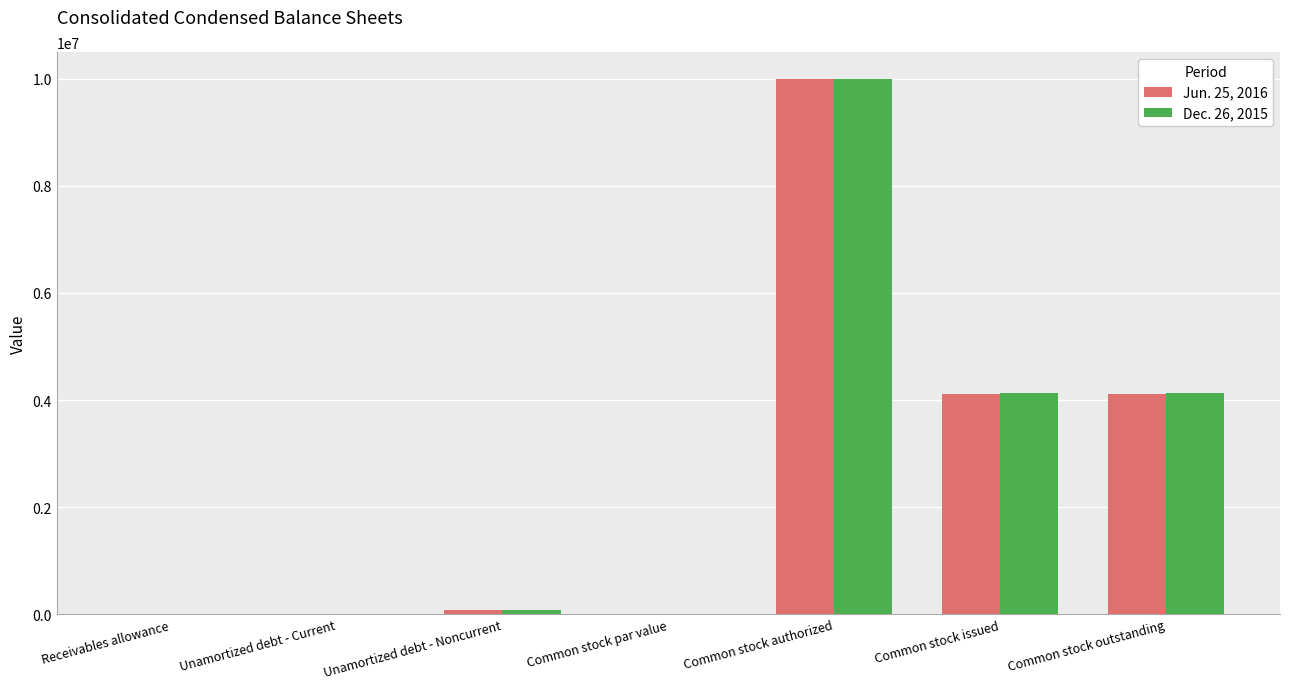

Is it true that Dec. 26, 2015 equals 10000000 at Common stock authorized?

True